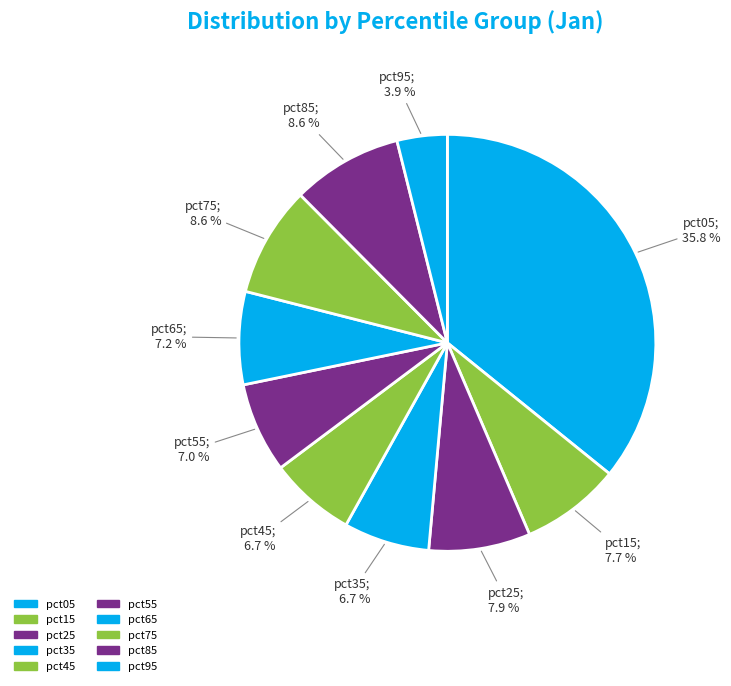

How many segments does this pie chart have?

10